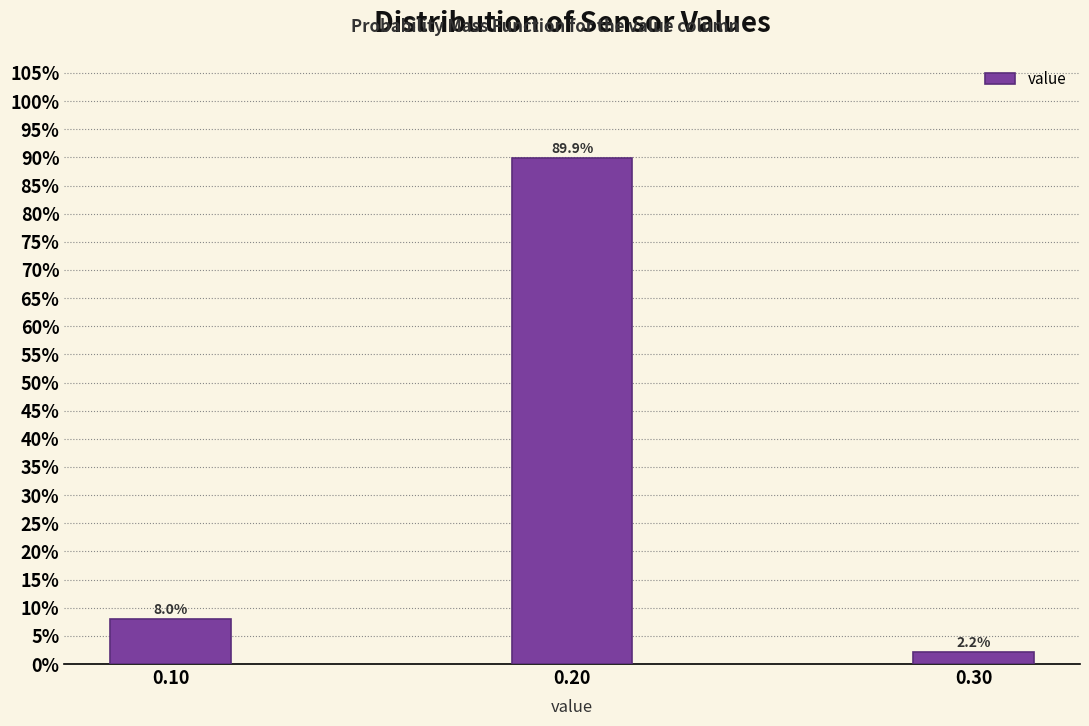

Reading right to left, transcribe all the data shown in this chart.

2.2	89.9	8.0